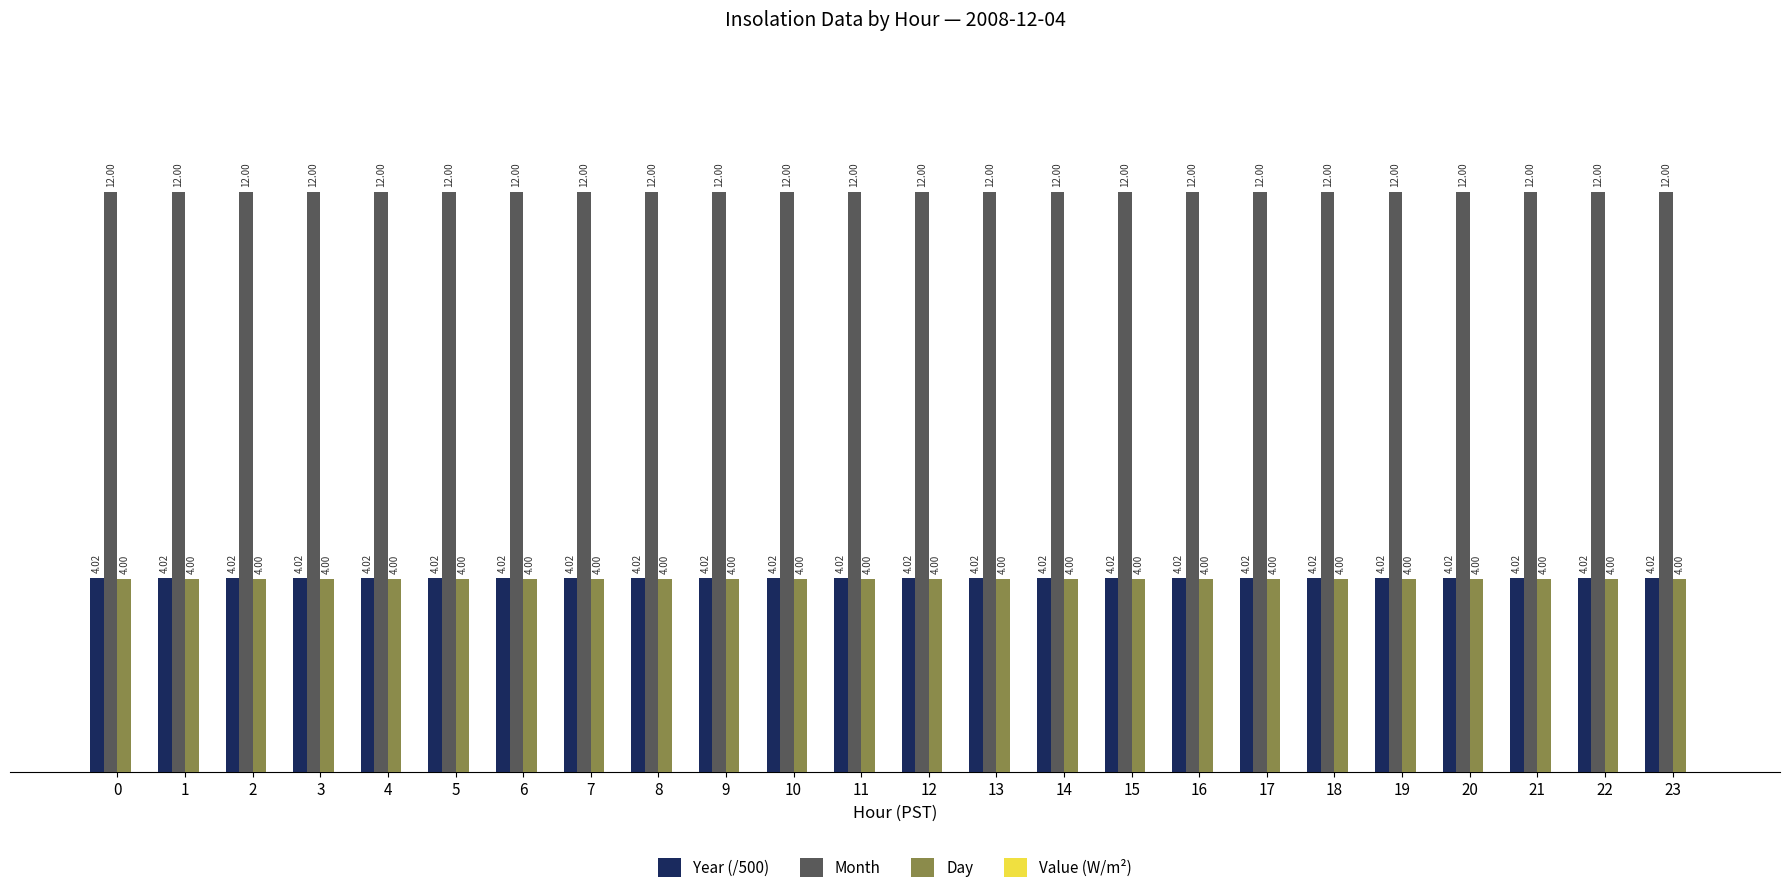

At how many categories does at least one series exceed 10?

24